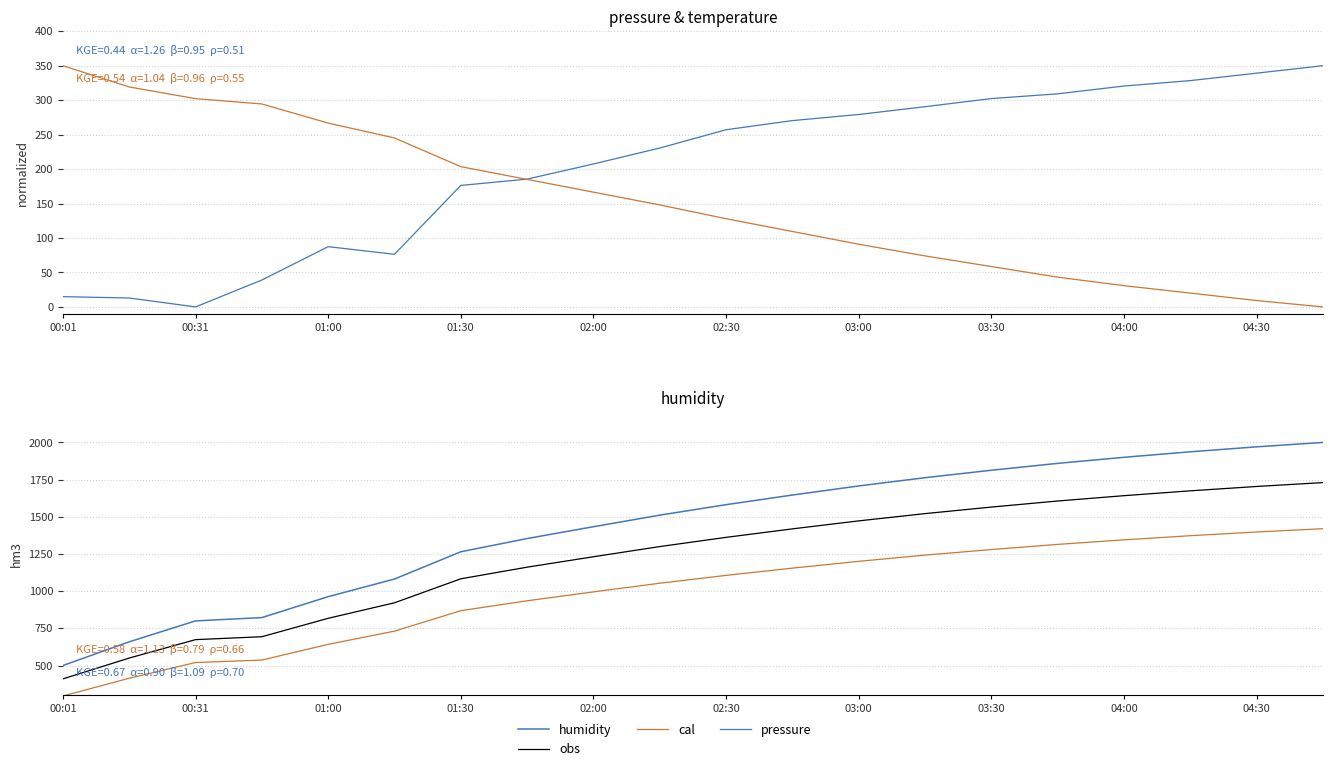

True or false: obs has more than 1 interior local peaks.

False